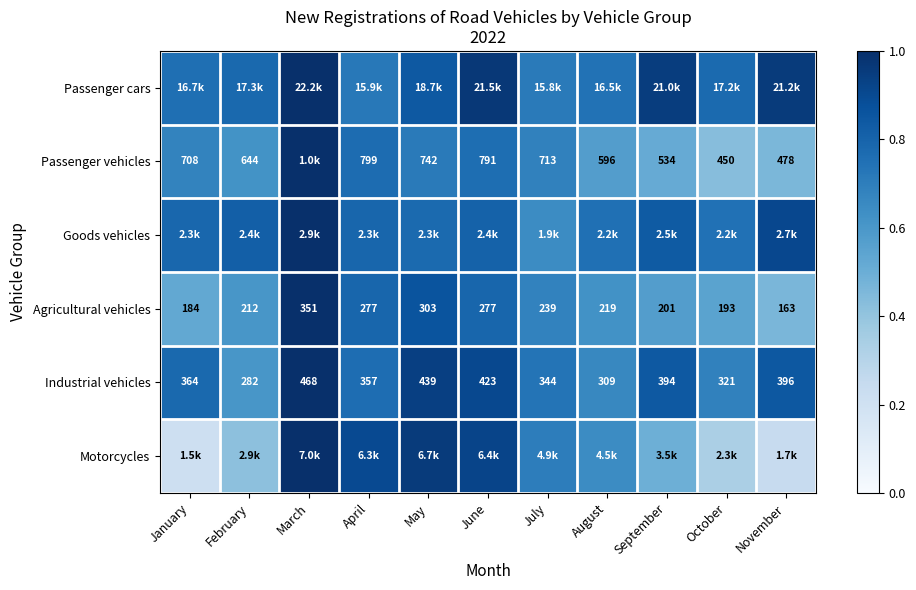

How many categories are shown in the chart?

11